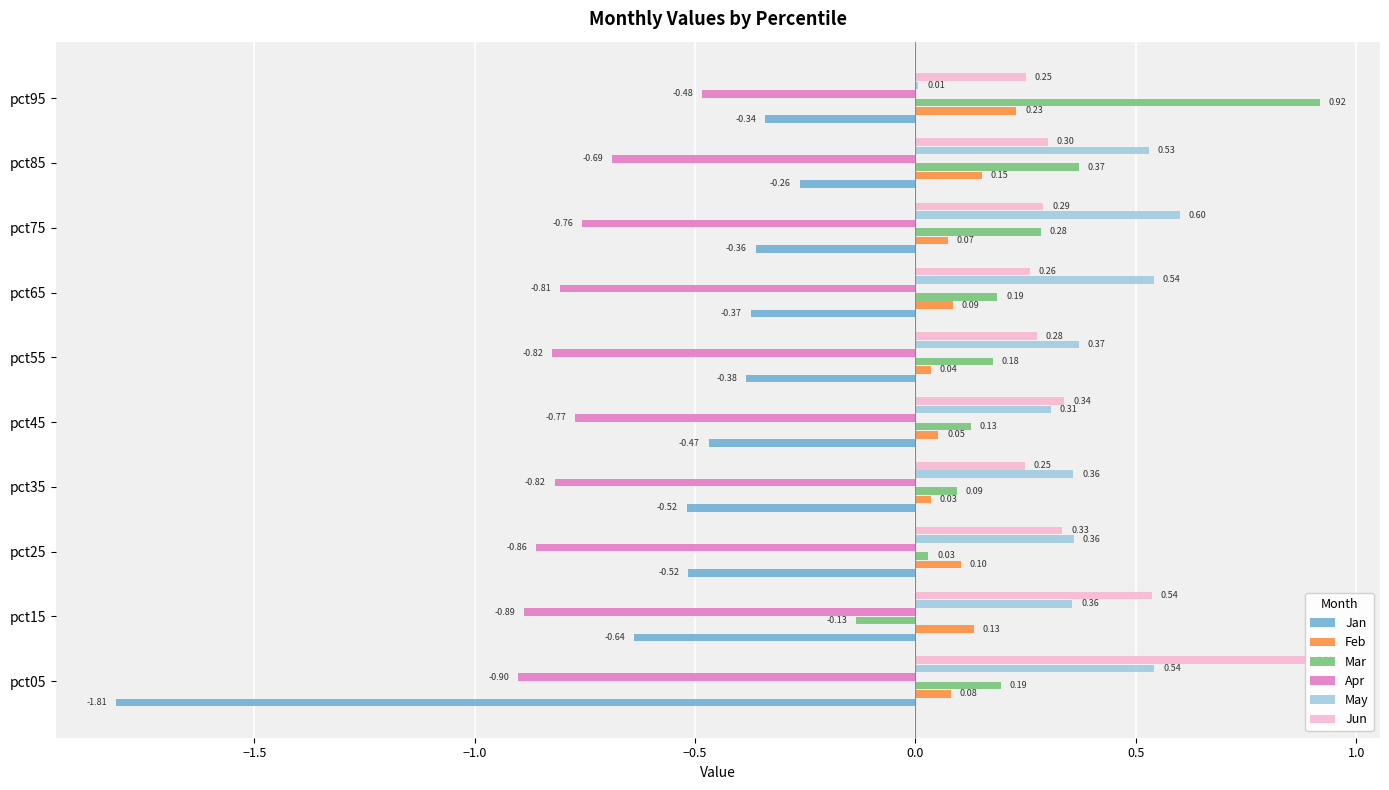

The value of Apr at pct55 is -0.2. True or false?

False